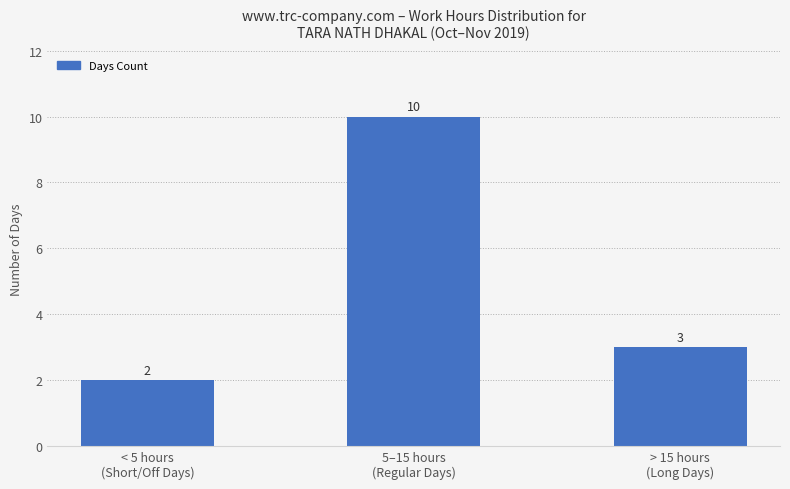

Reading left to right, what are all the values shown in this chart?

< 5 hours
(Short/Off Days)=2	5–15 hours
(Regular Days)=10	> 15 hours
(Long Days)=3